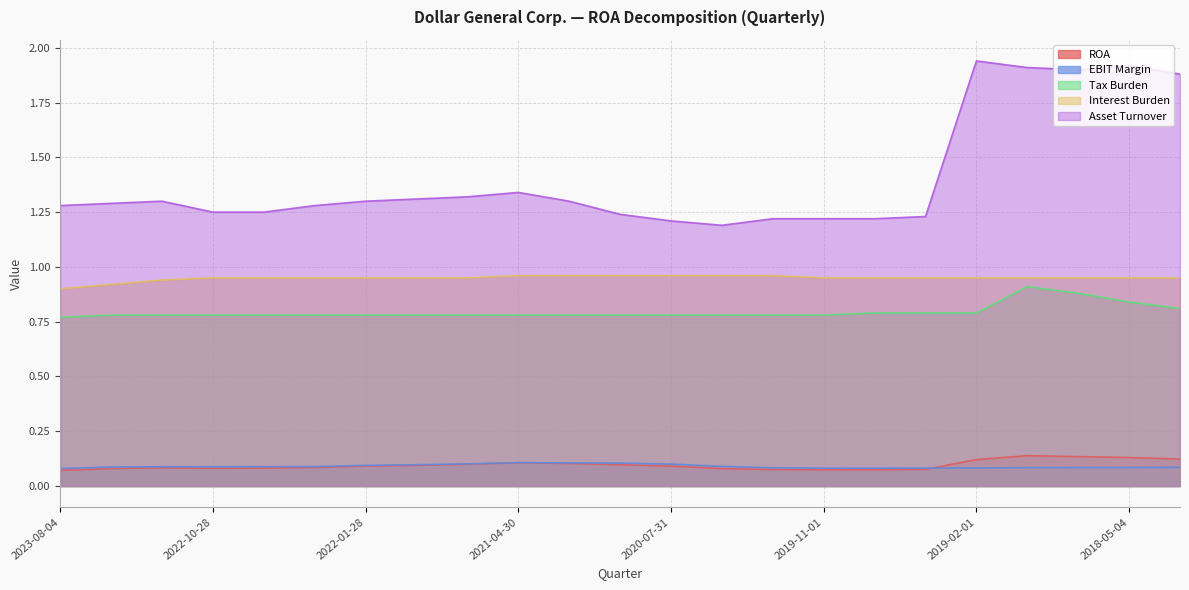

What is the sum of all ROA values?

2.2